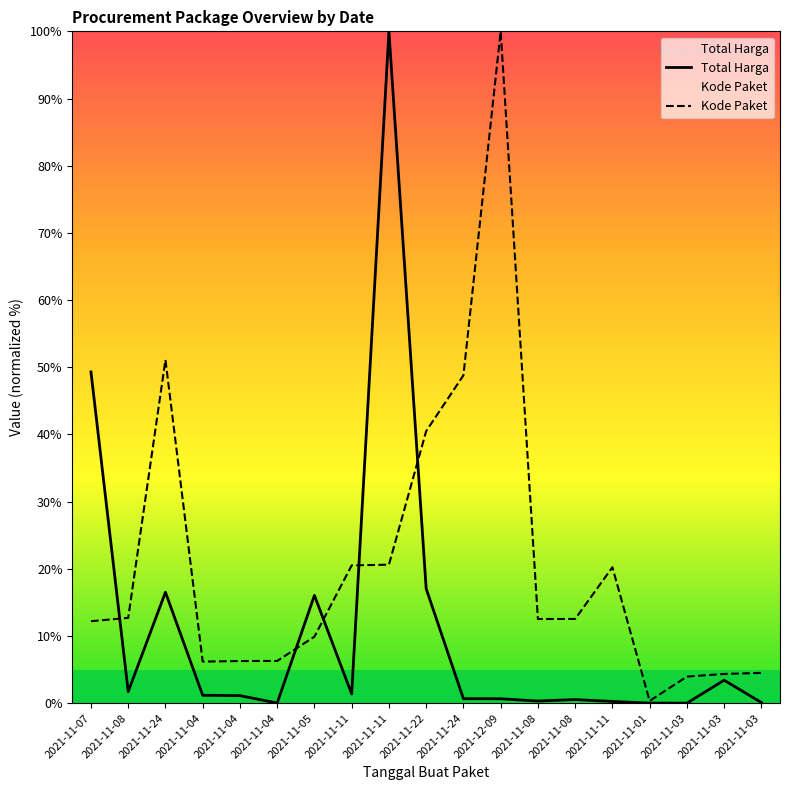

Reading left to right, transcribe all the data shown in this chart.

Total Harga: 2021-11-07=49.3	2021-11-08=1.7	2021-11-24=16.5	2021-11-04=1.2	2021-11-04=1.1	2021-11-04=0.0	2021-11-05=16.0	2021-11-11=1.4	2021-11-11=100.0	2021-11-22=17.0	2021-11-24=0.7	2021-12-09=0.7	2021-11-08=0.3	2021-11-08=0.5	2021-11-11=0.3	2021-11-01=0.0	2021-11-03=0.0	2021-11-03=3.4	2021-11-03=0.1
Kode Paket: 2021-11-07=12.2	2021-11-08=12.7	2021-11-24=51.1	2021-11-04=6.2	2021-11-04=6.3	2021-11-04=6.3	2021-11-05=9.9	2021-11-11=20.5	2021-11-11=20.6	2021-11-22=40.5	2021-11-24=48.8	2021-12-09=100.0	2021-11-08=12.5	2021-11-08=12.5	2021-11-11=20.2	2021-11-01=0.3	2021-11-03=4.0	2021-11-03=4.3	2021-11-03=4.5